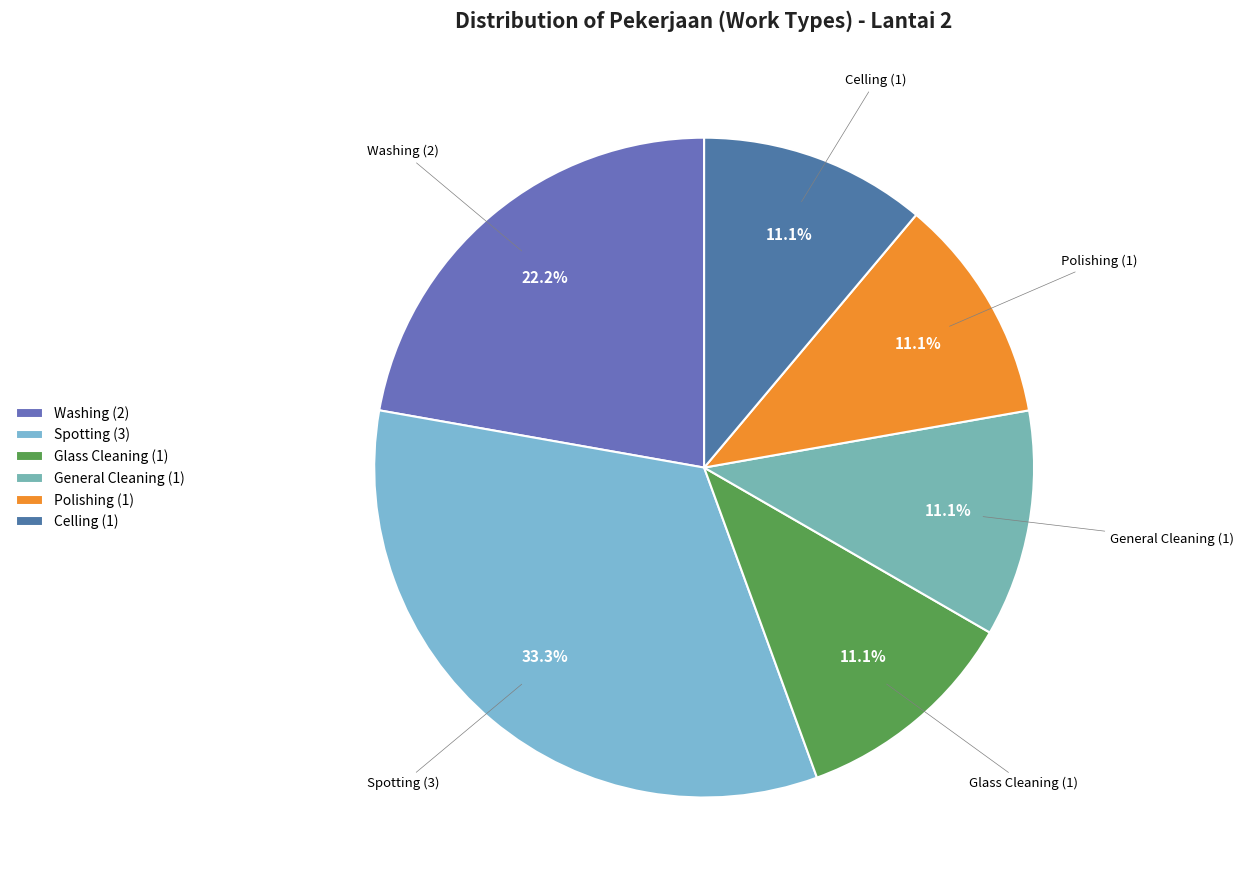

How many segments does this pie chart have?

6